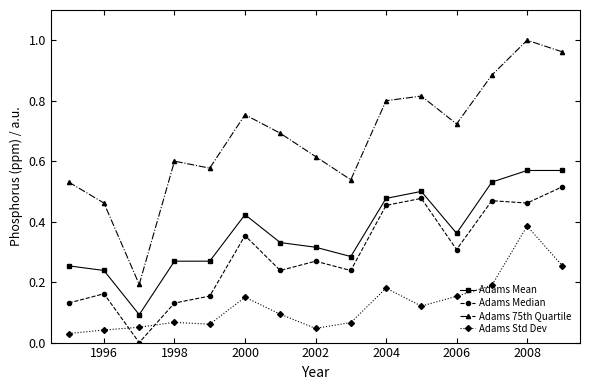

Rank the series by their maximum value, from lowest to highest.

Adams Std Dev, Adams Median, Adams Mean, Adams 75th Quartile